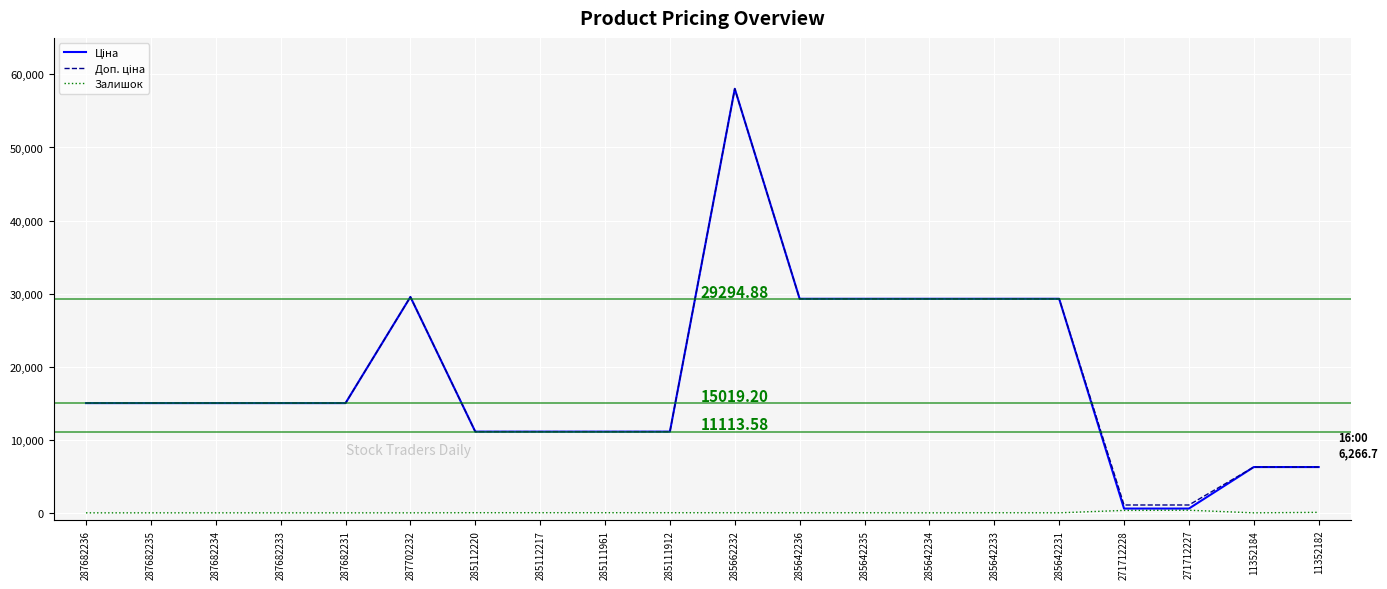

What is the spread (max minus min) of values at 287682233?

15019.2